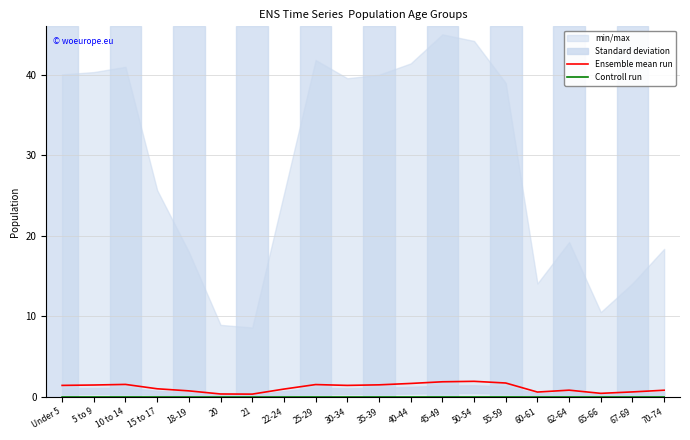

Between 10 to 14 and 25-29, which is larger?

10 to 14